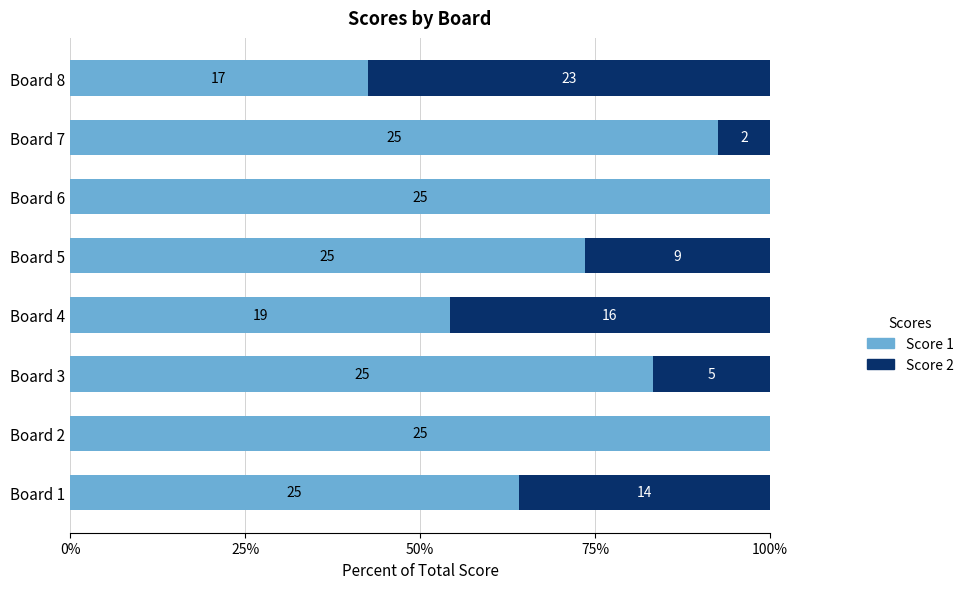

Reading left to right, transcribe all the data shown in this chart.

Score 1: 64.1	100.0	83.3	54.3	73.5	100.0	92.6	42.5
Score 2: 35.9	0.0	16.7	45.7	26.5	0.0	7.4	57.5